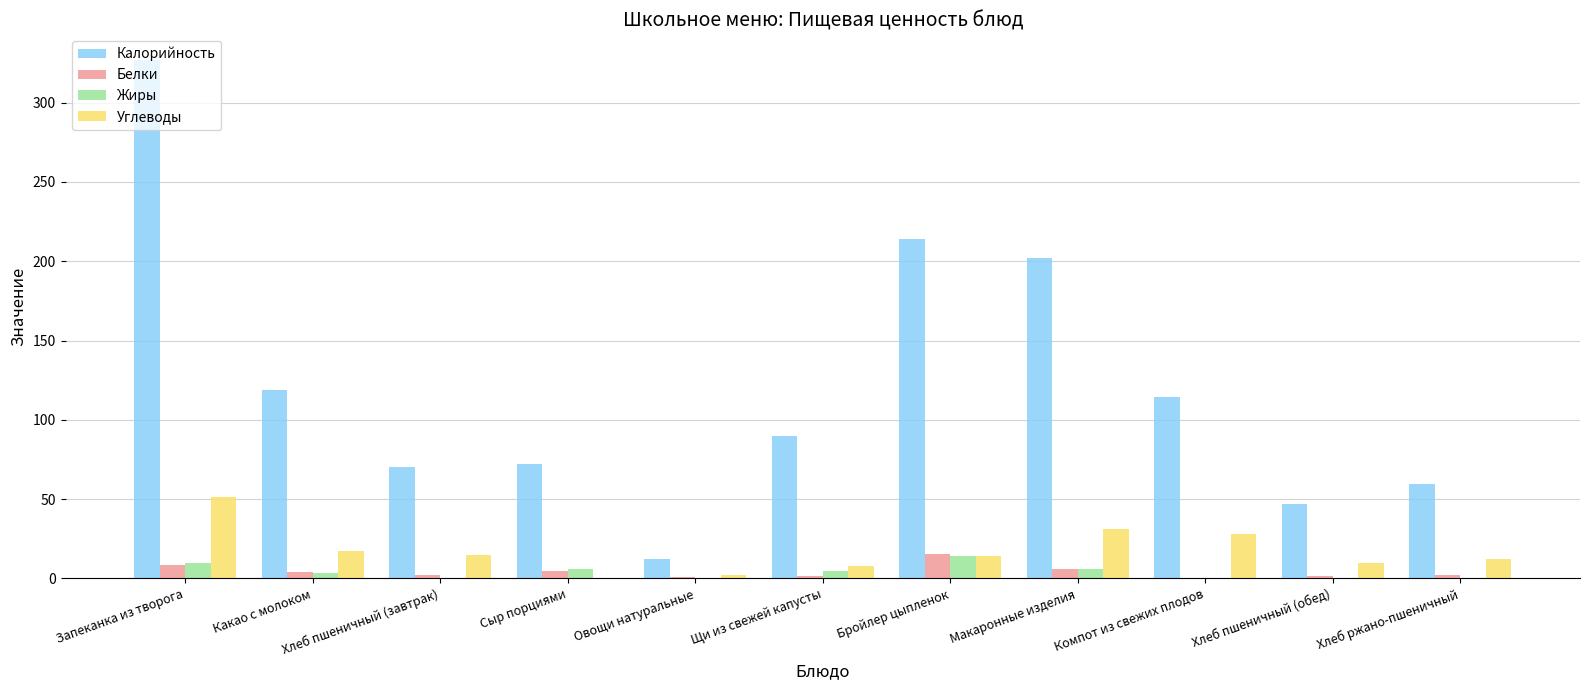

Between Хлеб пшеничный (завтрак) and Овощи натуральные, which series saw the biggest shift?

Калорийность